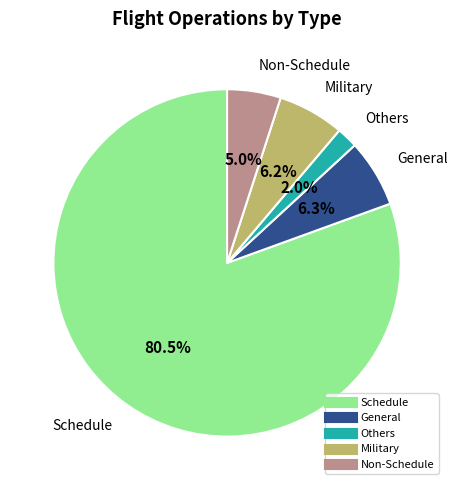

Between Others and General, which is larger?

General